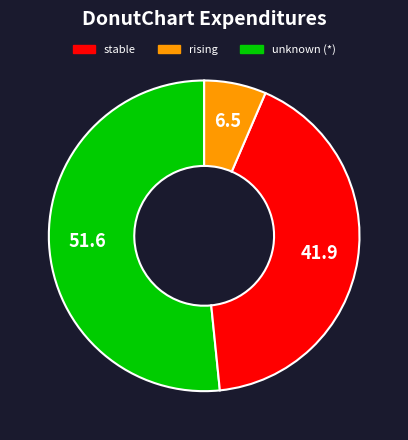

Is there any slice that represents more than half of the pie?

Yes